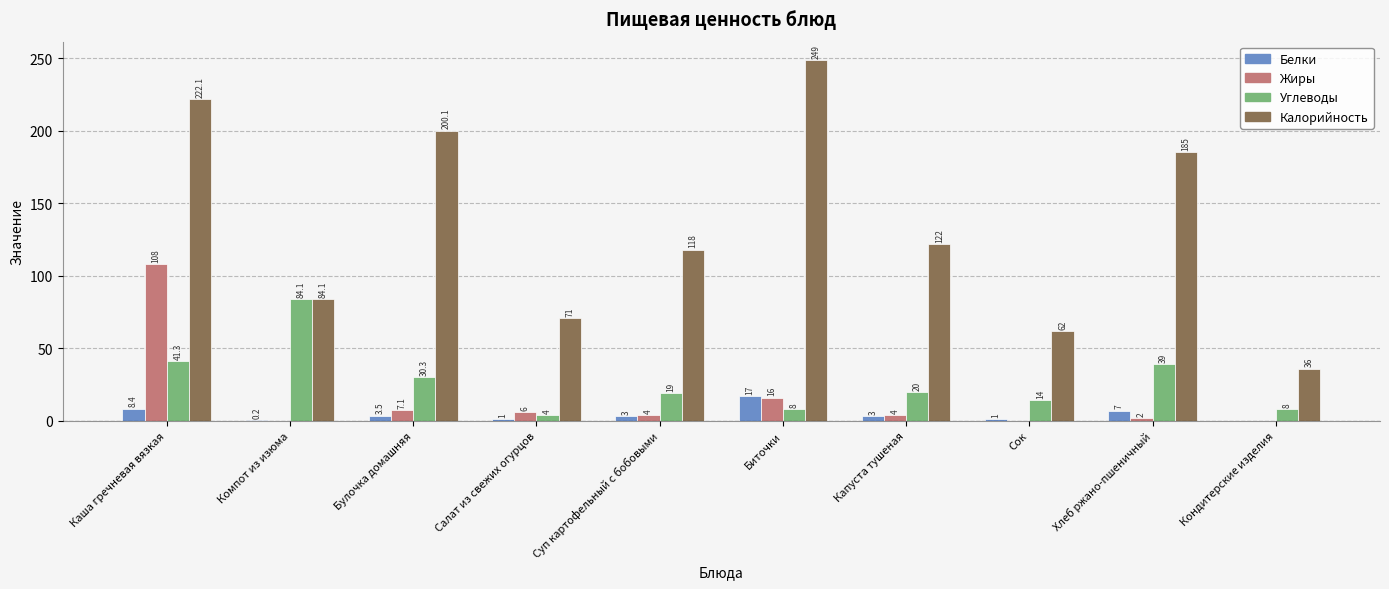

Which series has the largest total across all categories?

Калорийность